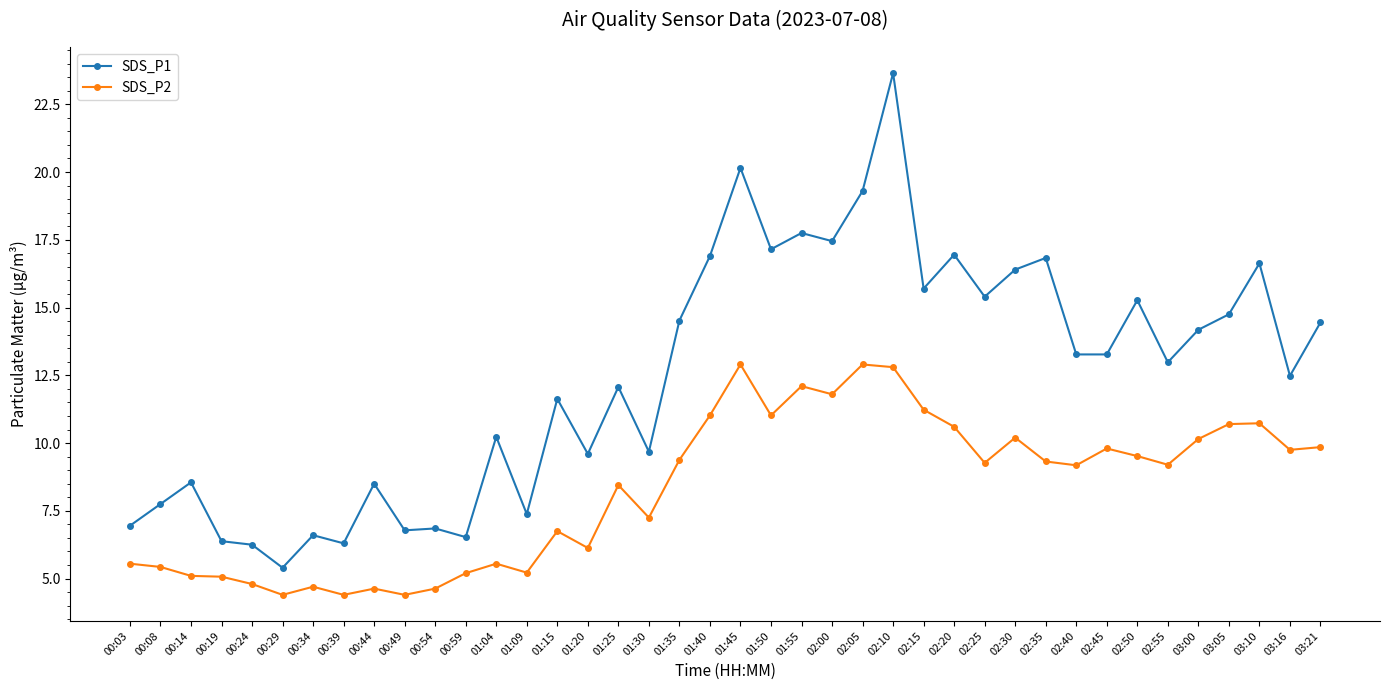

Where is SDS_P1 nearest to the value 14?

03:00